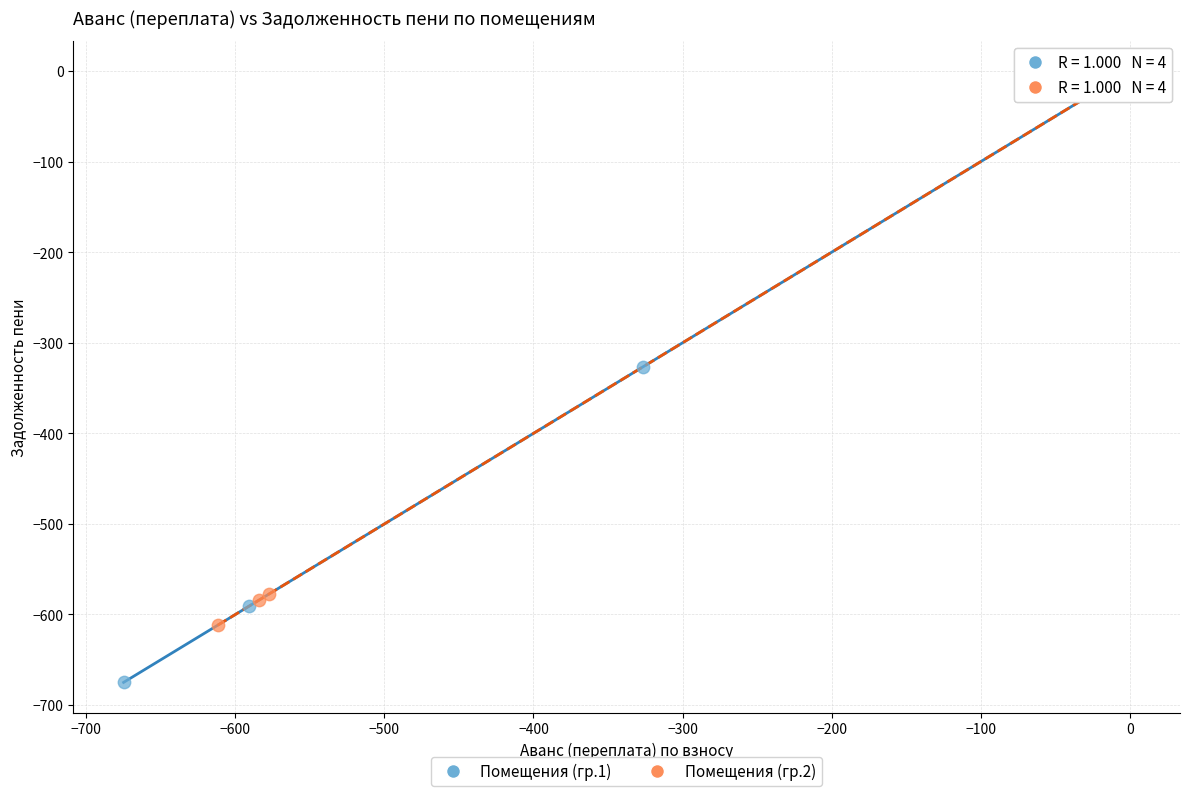

Which series reaches the minimum Y coordinate?

Помещения (гр.1)